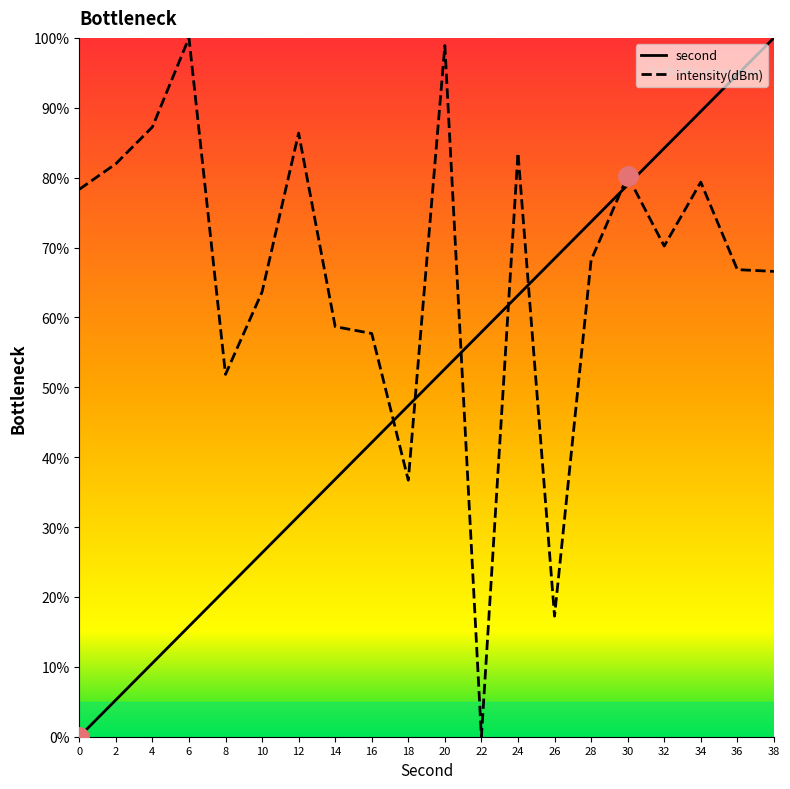

True or false: intensity(dBm) has more than 2 points higher than both neighbors.

True